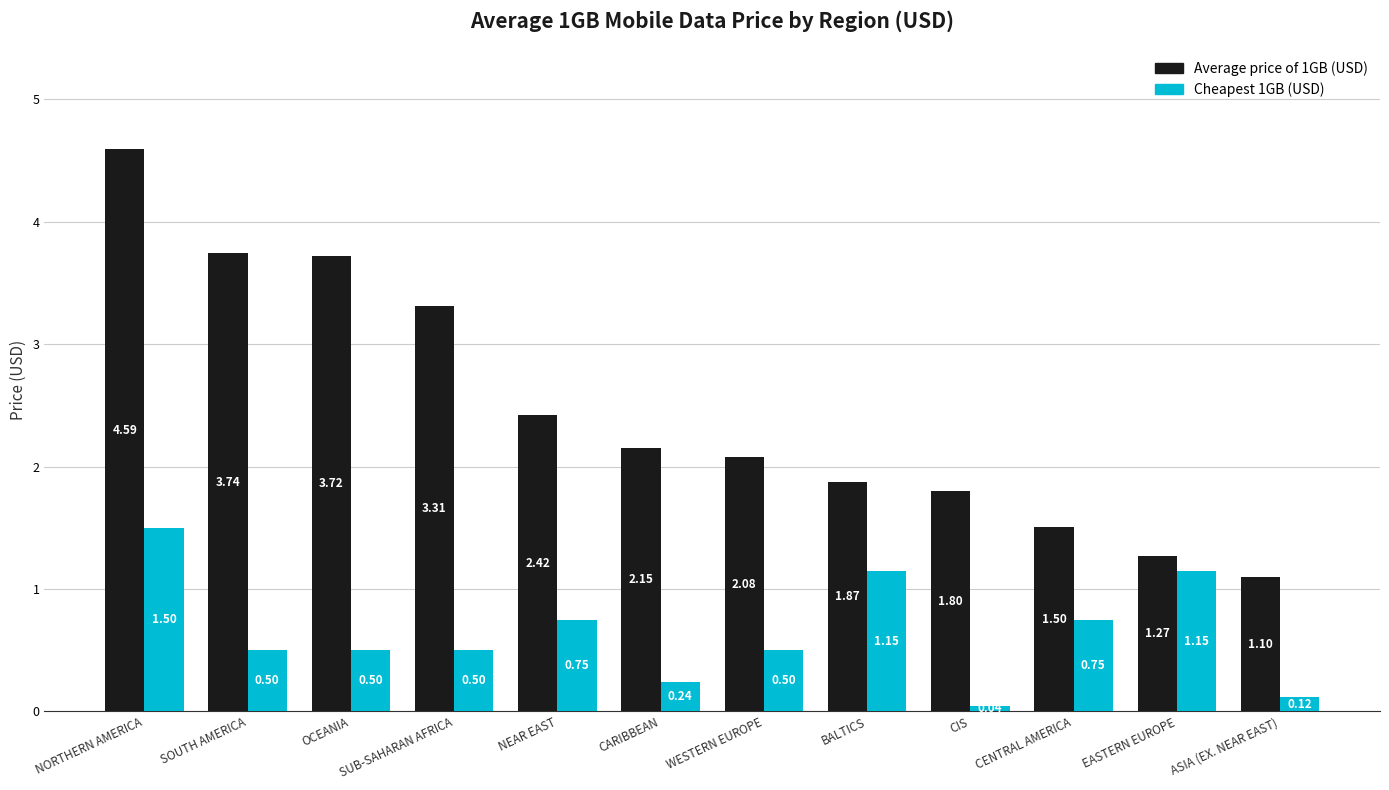

What is the label of the 5th bar from the left?

NEAR EAST